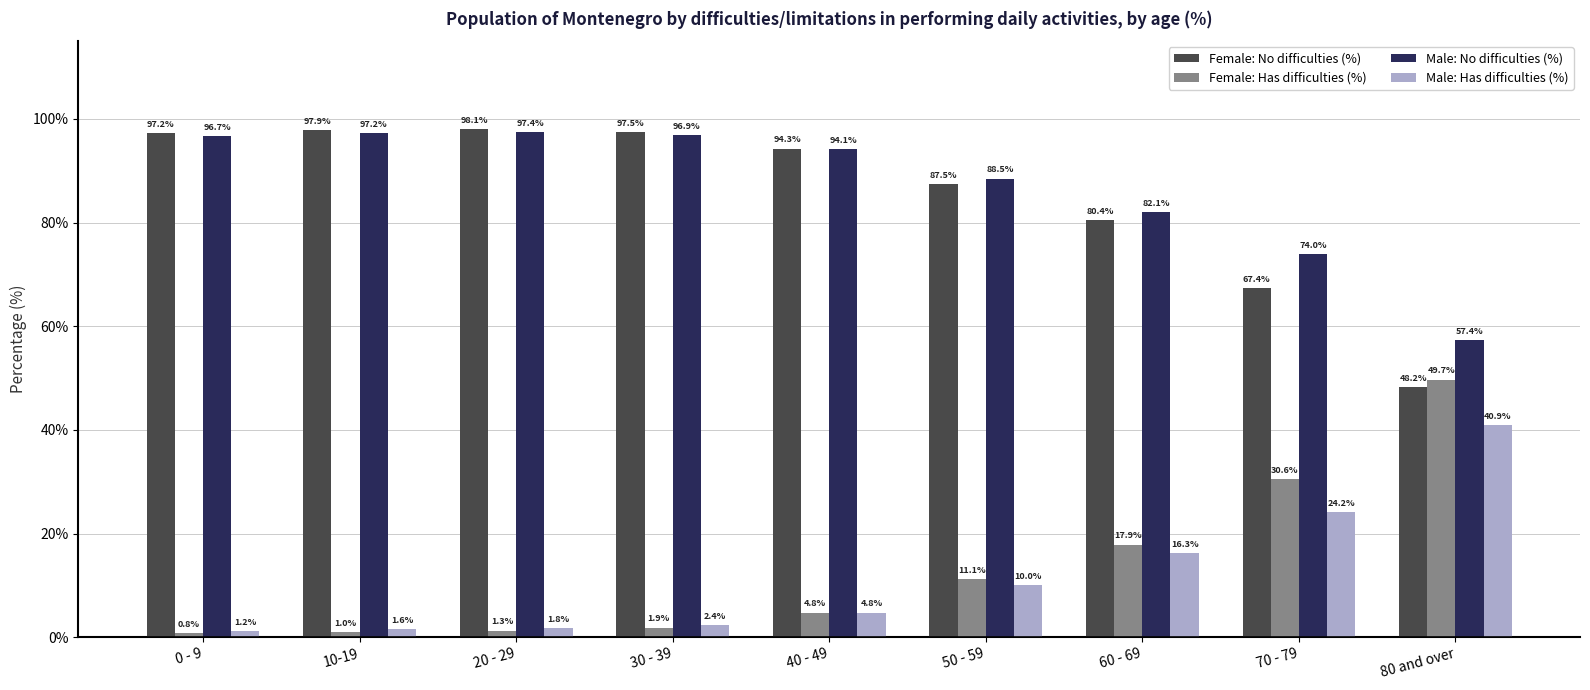

What is the difference between the maximum and minimum values in the Female: Has difficulties (%) series?

48.9